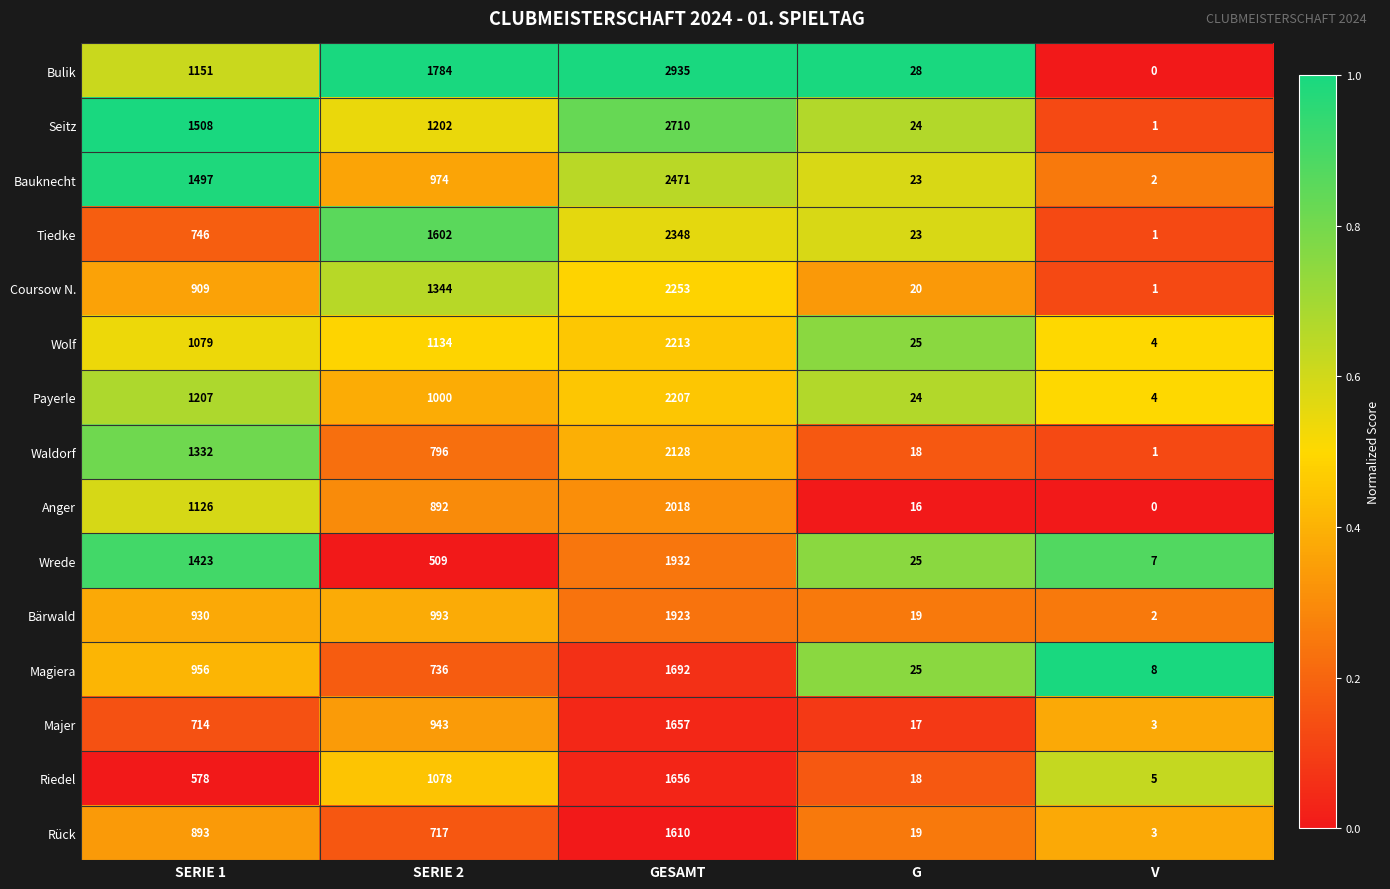

What is the total value across all series at SERIE 2?

15704